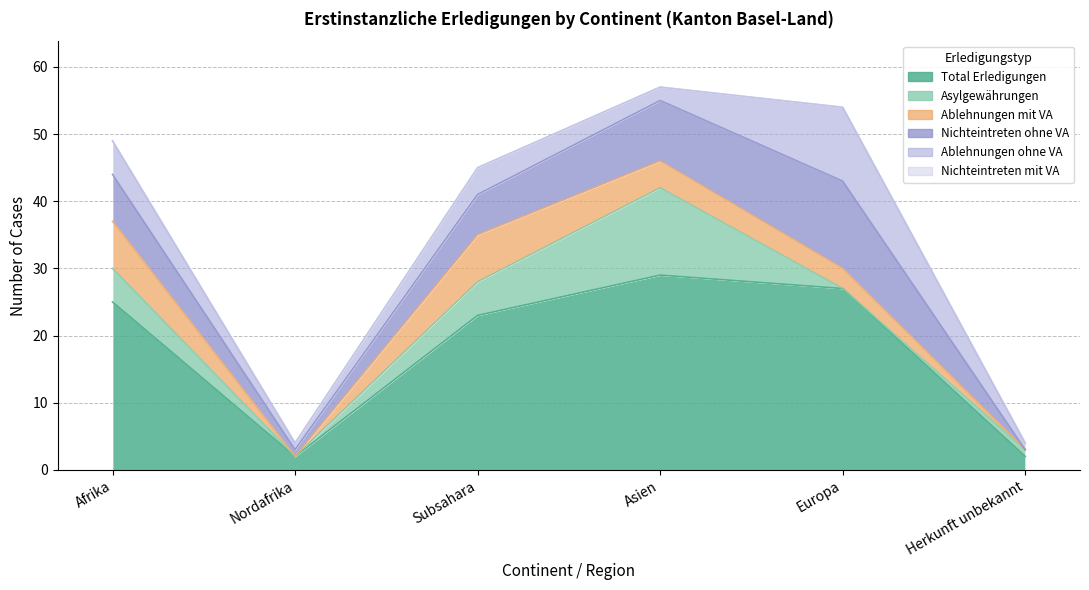

At which category does the chart reach its peak across all series?

Asien